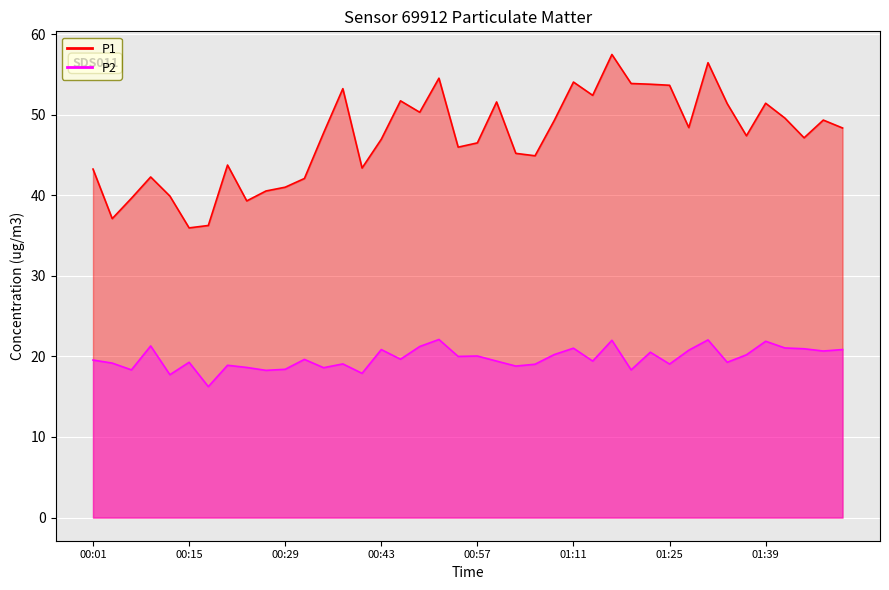

What is the difference between the highest and lowest values at 01:14?

33.0